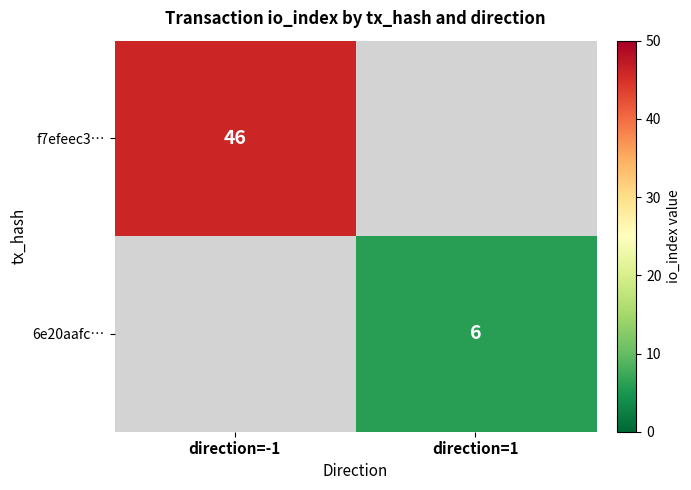

At which category is the sum across all series the highest?

direction=-1